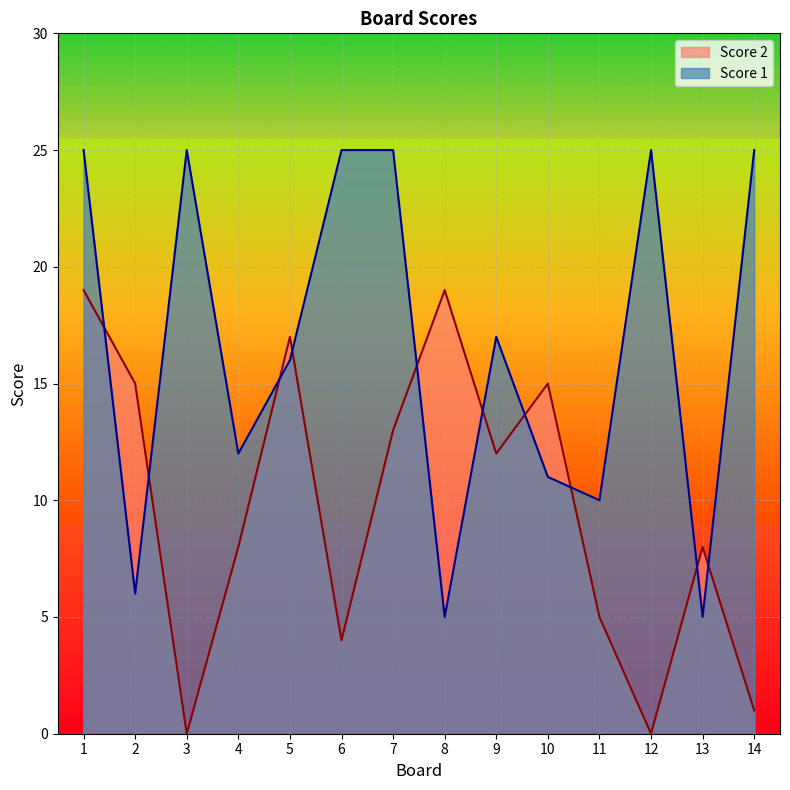

How many data points does each series have?

14